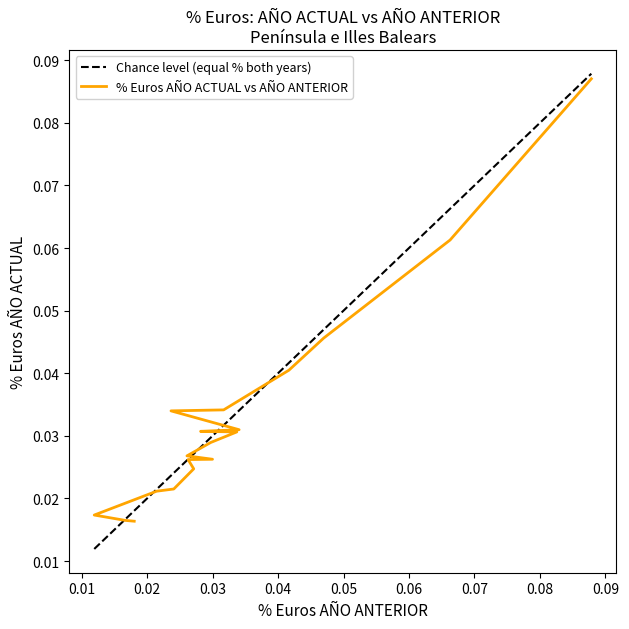

Does the chart display data point markers on the line(s)?

No